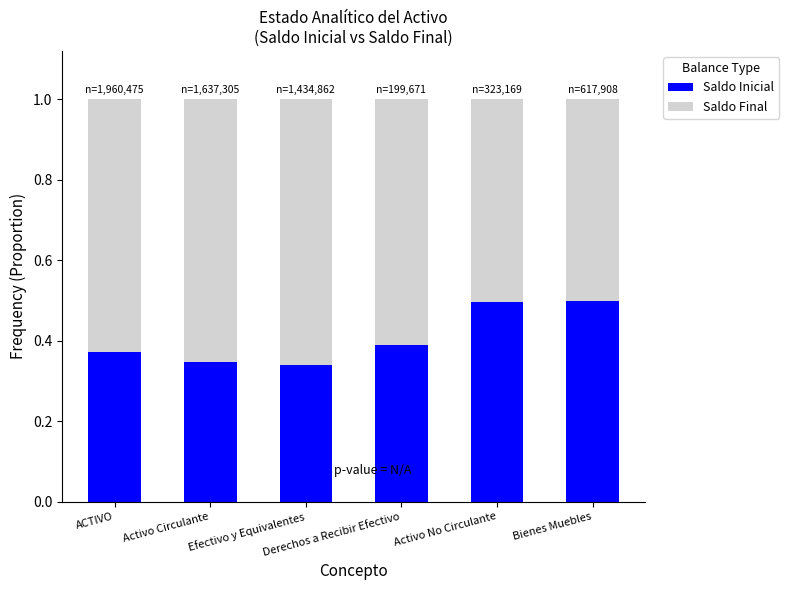

What is the maximum value for Saldo Inicial?

0.5